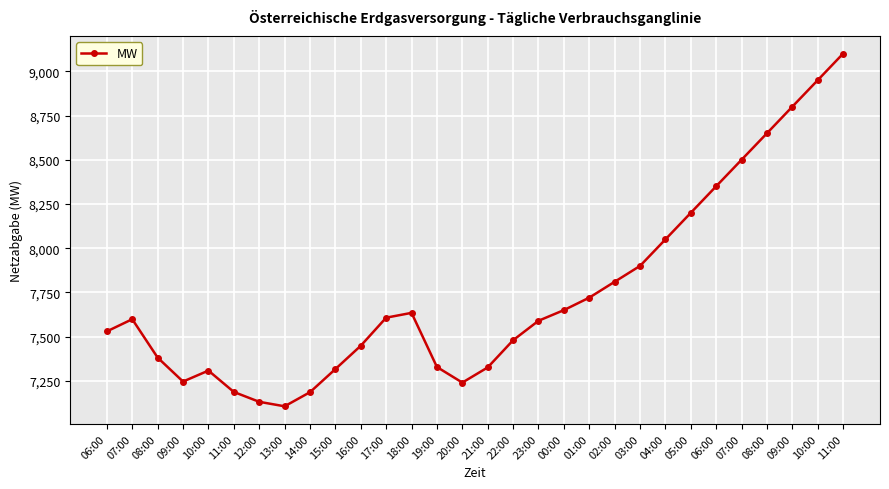

What is the average value?

7744.6